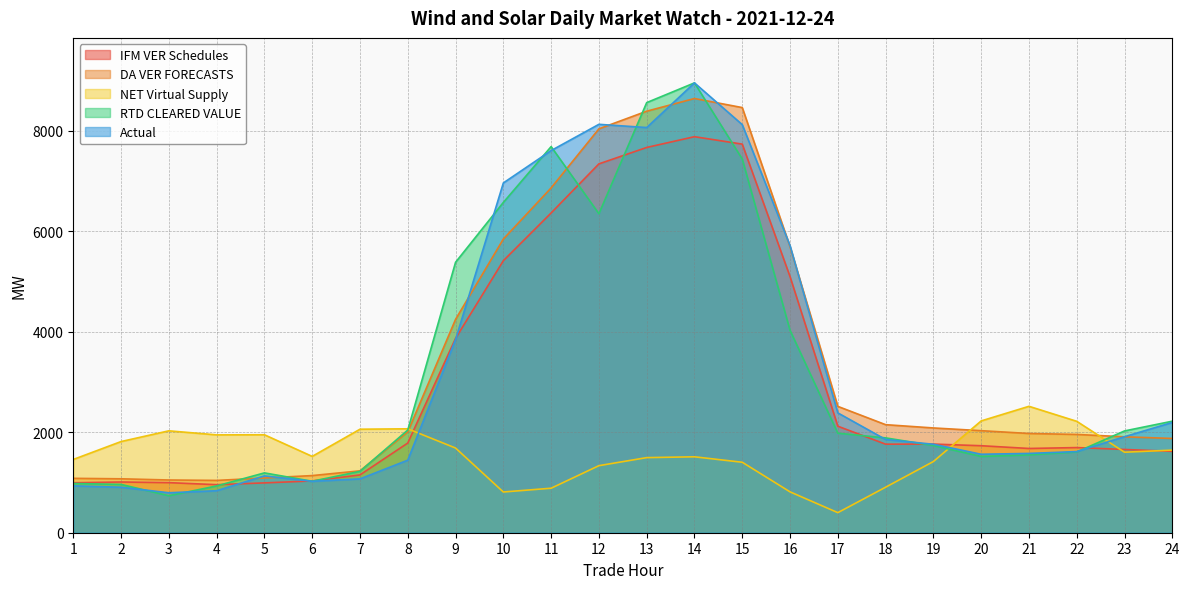

Reading left to right, extract all data points from this chart.

IFM VER Schedules: 994.8	1009.9	996.9	956.8	992.1	1031.2	1150.8	1785.6	3869.0	5415.8	6366.4	7343.8	7670.4	7884.9	7736.9	5098.8	2120.6	1762.9	1764.8	1732.1	1677.4	1695.2	1657.5	1620.0
DA VER FORECASTS: 1082.8	1073.5	1049.8	1041.5	1089.5	1137.5	1231.9	2007.5	4247.9	5846.8	6864.9	8041.1	8392.4	8645.0	8464.5	5693.8	2515.4	2151.2	2085.9	2031.6	1975.6	1956.6	1909.8	1876.5
NET Virtual Supply: 1458.7	1815.0	2028.7	1948.0	1950.1	1519.6	2060.8	2068.8	1686.0	811.0	886.0	1335.2	1495.2	1511.6	1403.0	813.5	399.8	906.3	1417.4	2225.9	2516.8	2218.1	1602.9	1644.5
RTD CLEARED VALUE: 980.2	962.0	735.8	931.7	1191.1	1024.8	1221.9	2044.5	5384.3	6575.7	7687.5	6350.9	8563.2	8956.3	7440.1	4028.8	1981.4	1888.1	1735.9	1518.3	1549.4	1608.0	2026.6	2220.6
Actual: 933.3	905.6	795.5	835.9	1131.5	1023.8	1072.0	1444.3	3844.9	6963.9	7608.3	8131.1	8067.1	8956.1	8124.9	5715.2	2385.8	1856.0	1761.3	1562.2	1579.0	1615.5	1911.6	2195.2